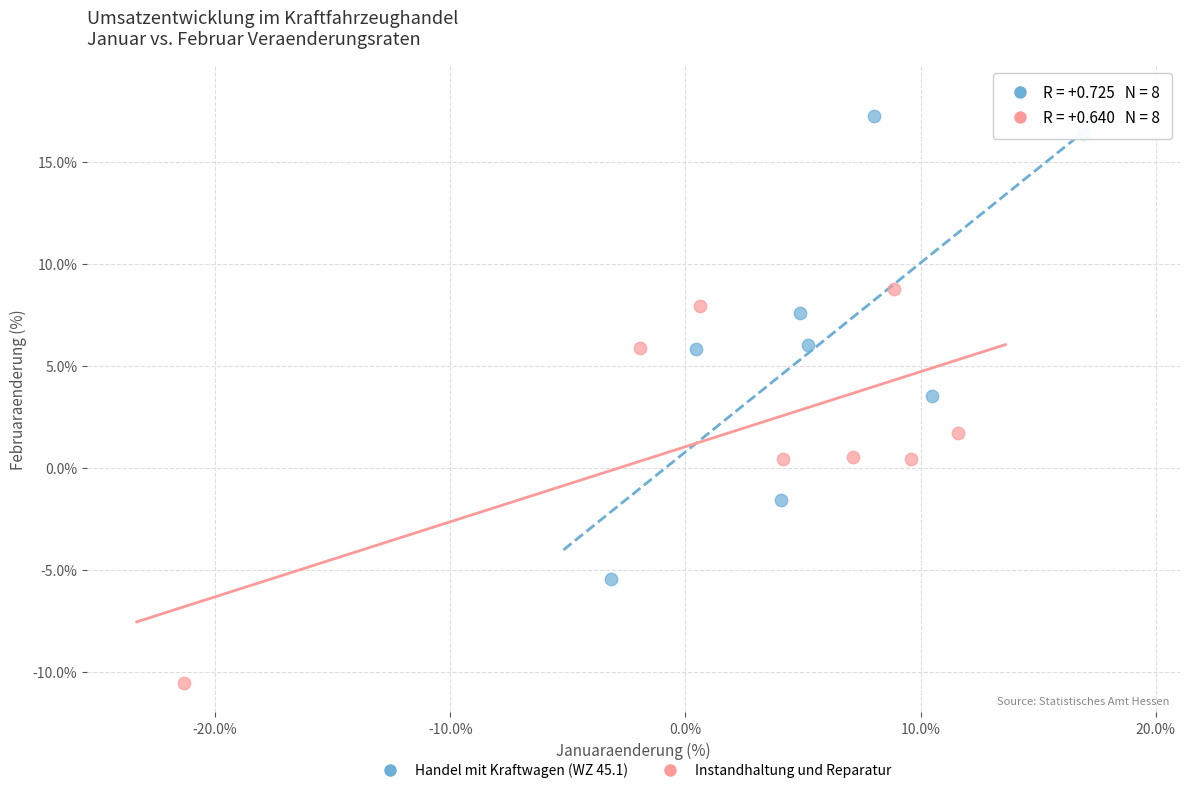

Which series reaches the maximum Y coordinate?

Handel mit Kraftwagen (WZ 45.1)